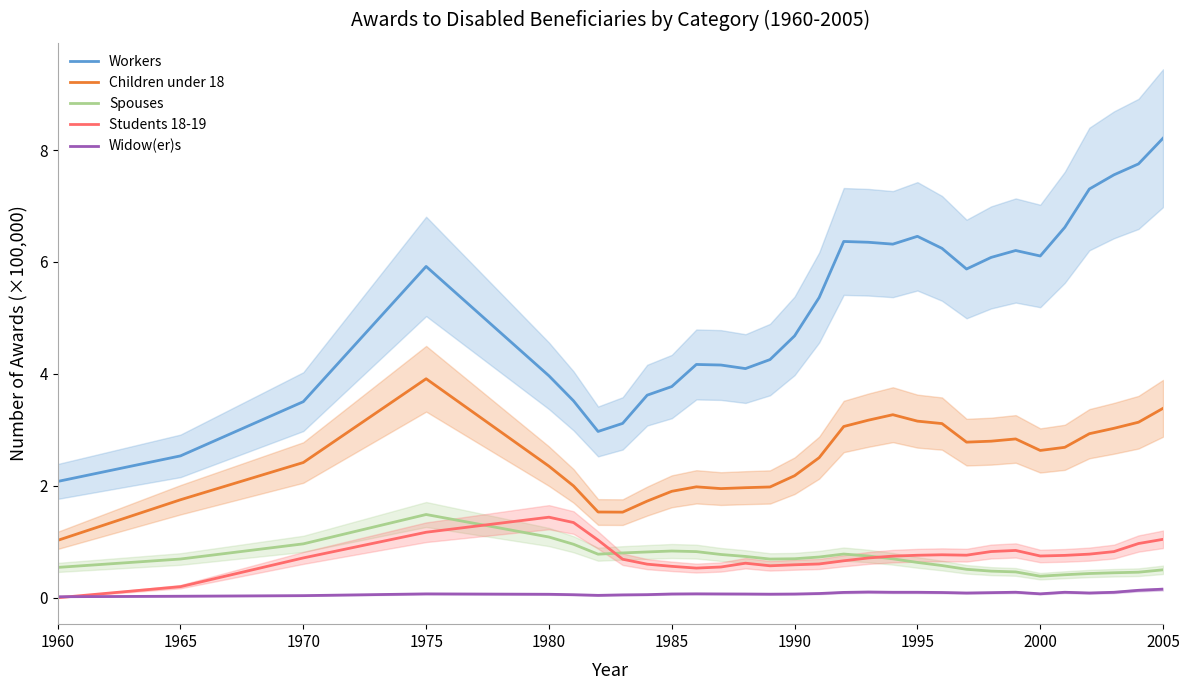

What is the maximum value for Students 18-19?

1.4